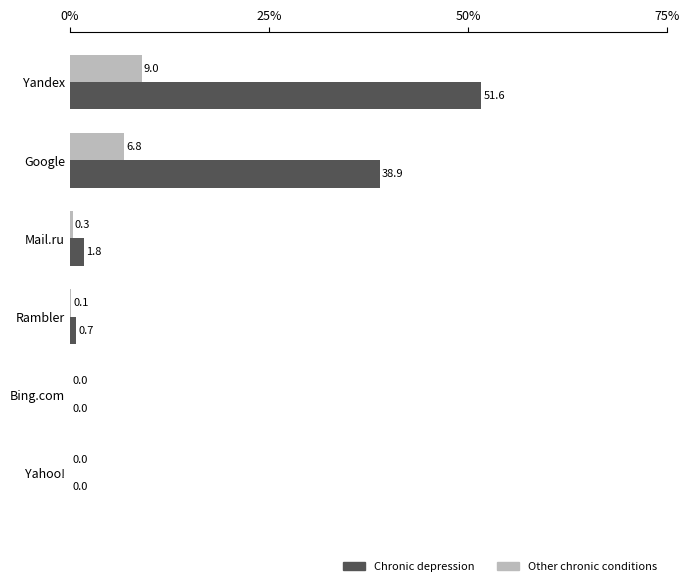

What is the sum of the Other chronic conditions values at Yahoo! and Mail.ru?

0.3